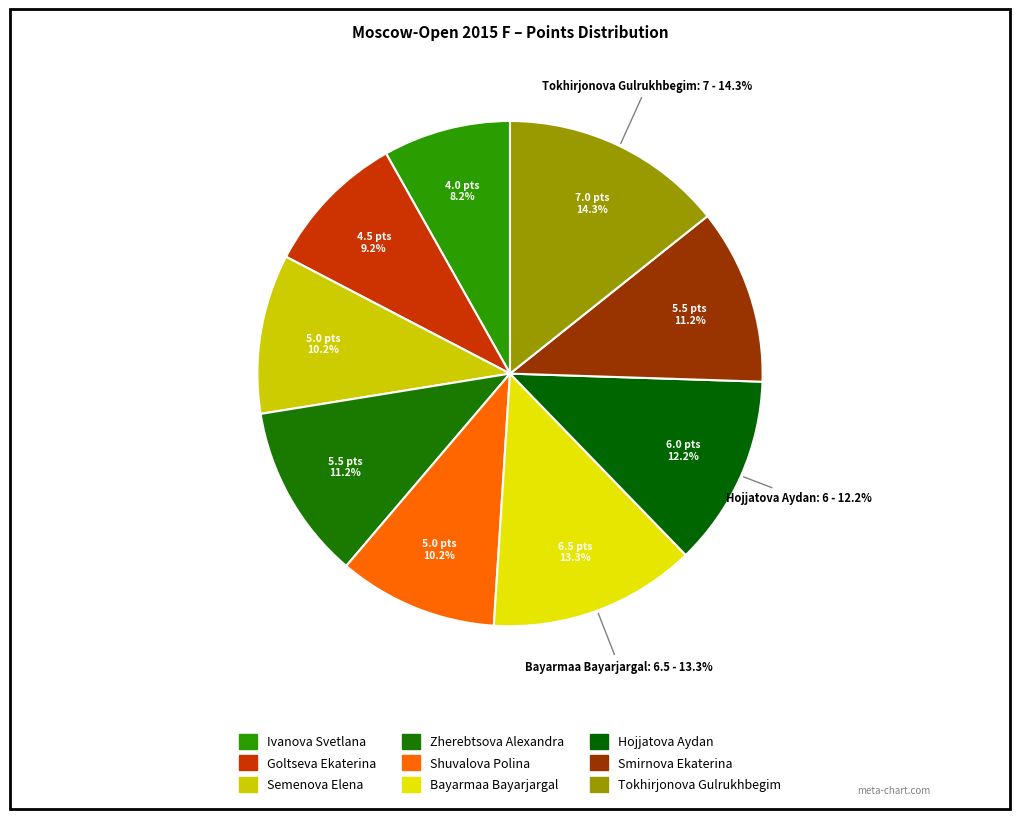

Does any single category account for the majority?

No